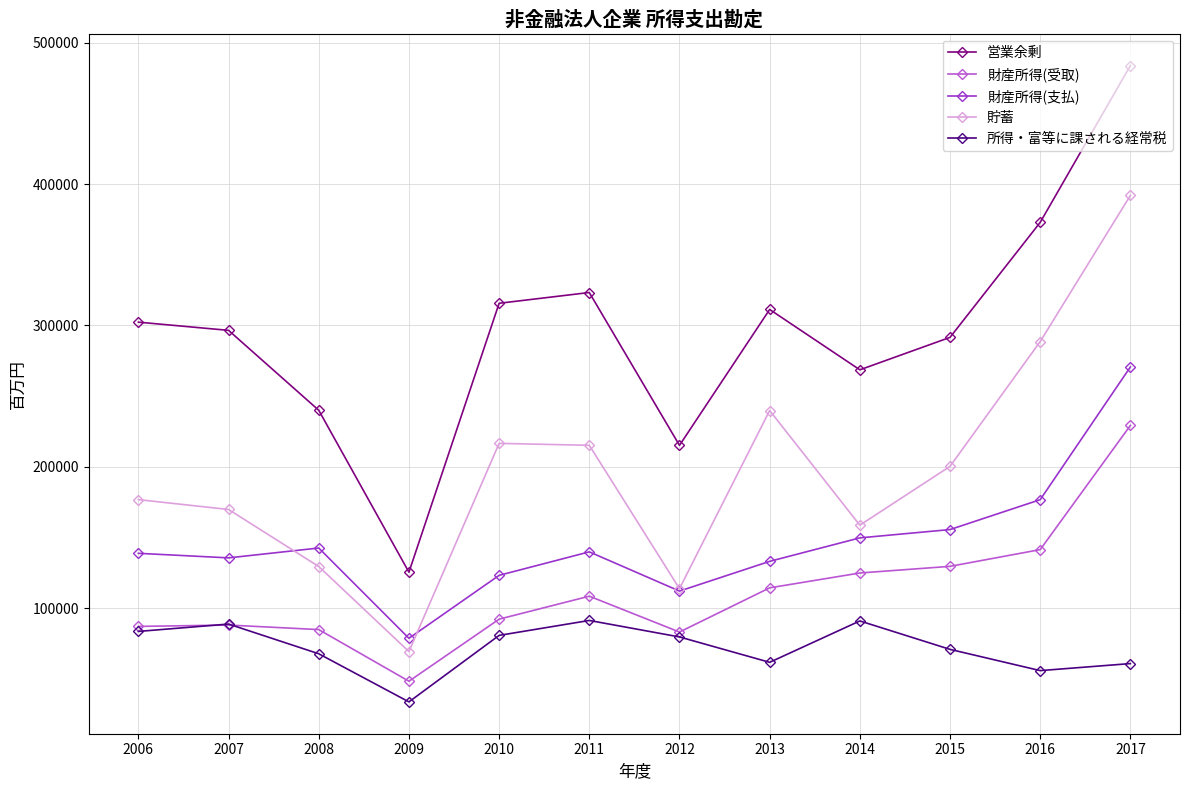

True or false: 貯蓄 and 営業余剰 intersect in this chart.

False